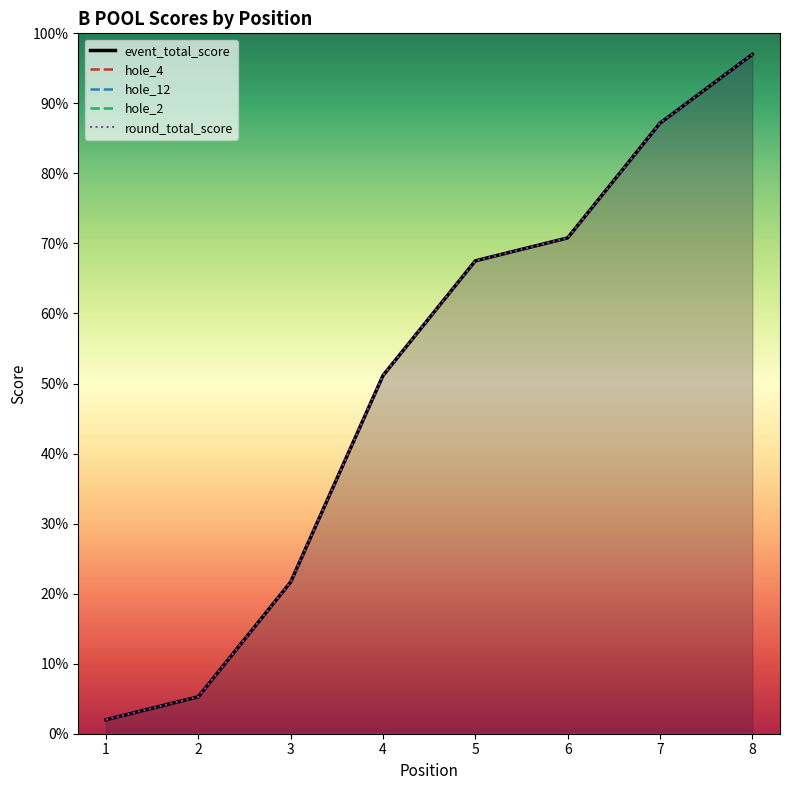

Is it true that round_total_score equals 70.8 at 6?

True